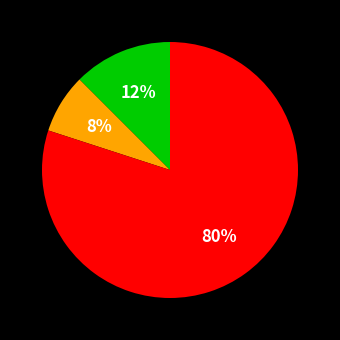

Does any single category account for the majority?

Yes